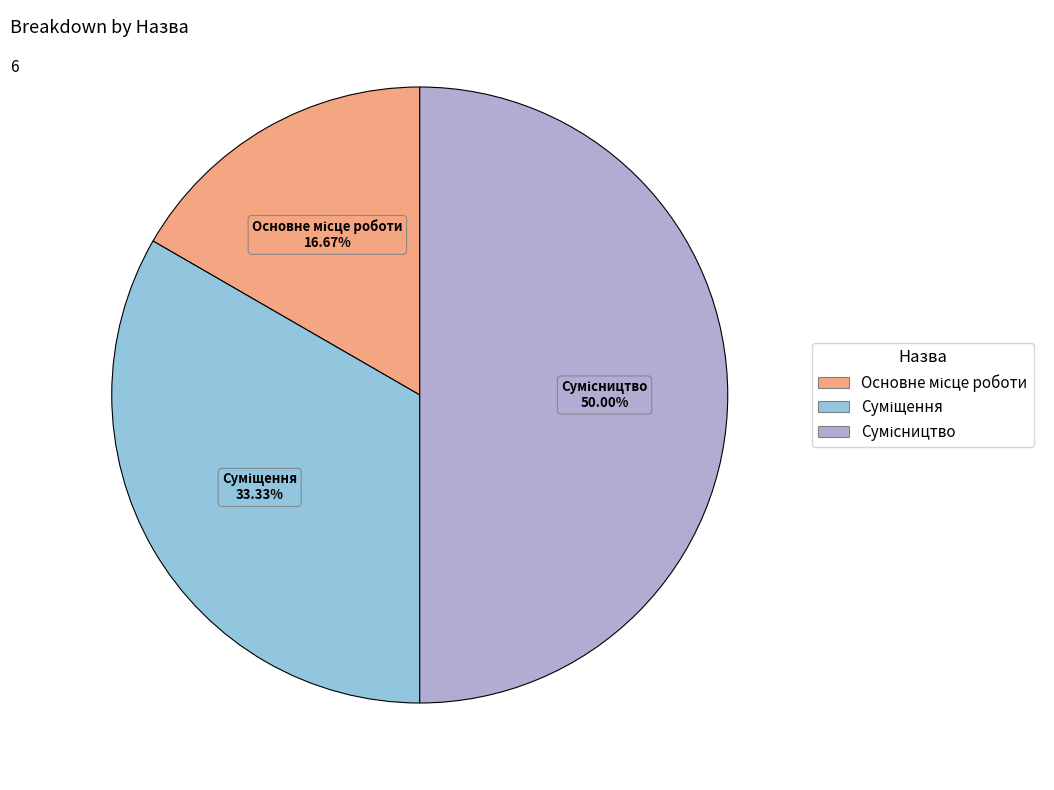

Which category has the biggest portion of the pie?

Сумісництво